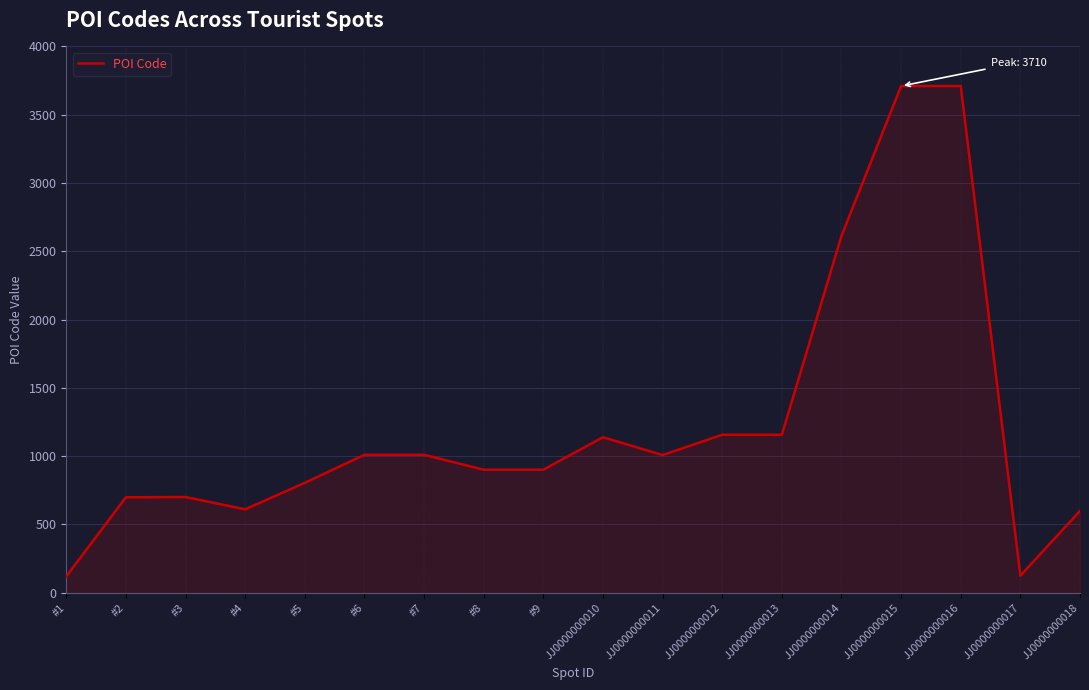

Does the chart have visible grid lines?

Yes